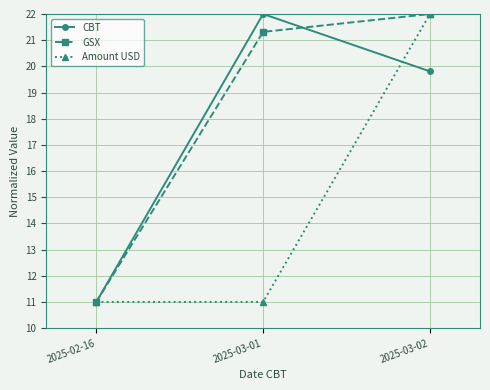

At which label does GSX first exceed 21?

2025-03-01